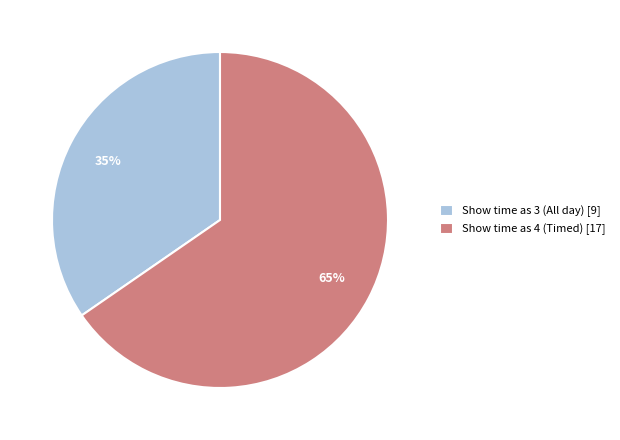

What is the smallest slice in the pie chart?

Show time as 3 (All day) [9]